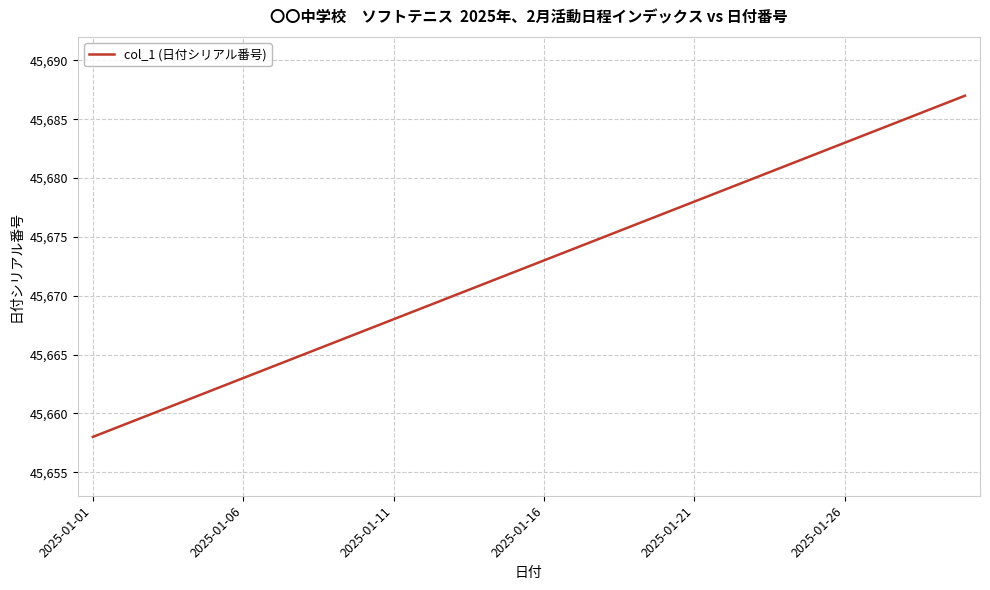

What is the smallest value displayed?

45658